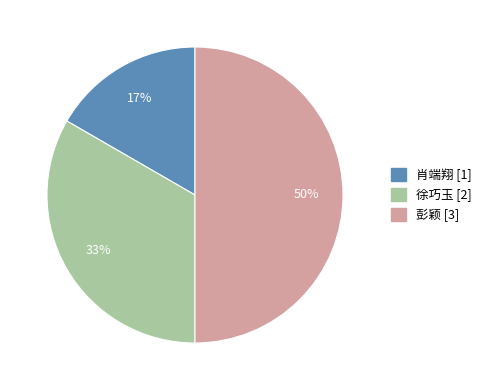

Does 肖端翔 account for over 50% of the chart?

No